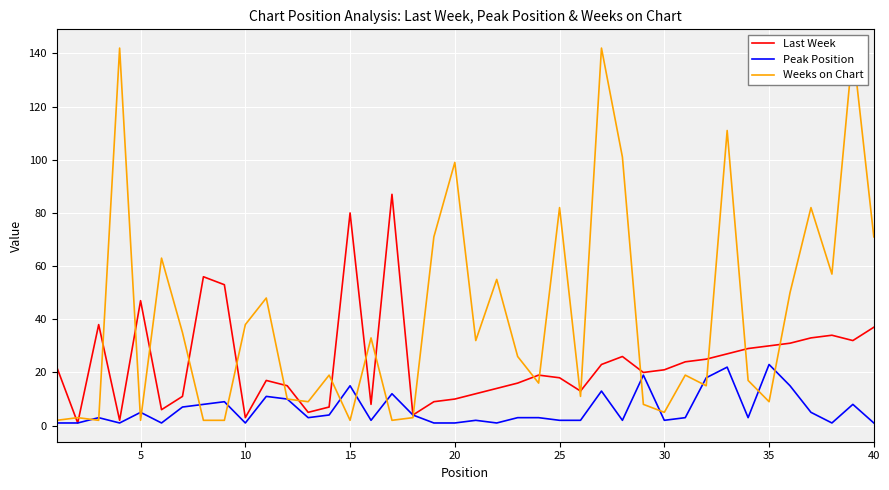

How many lines are shown in the chart?

3